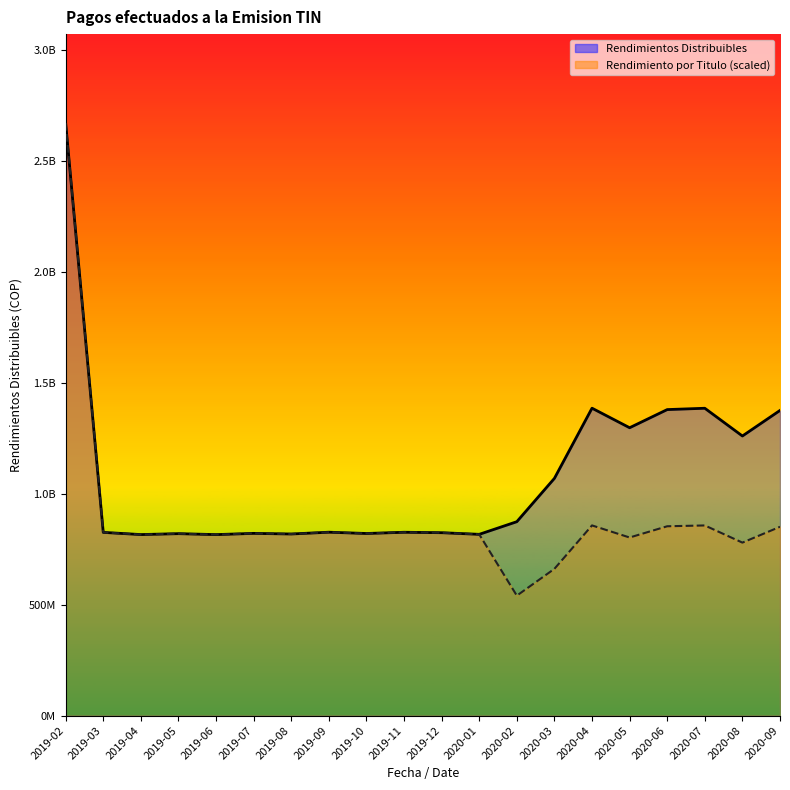

Between 2020-03 and 2019-03, which is larger?

2020-03